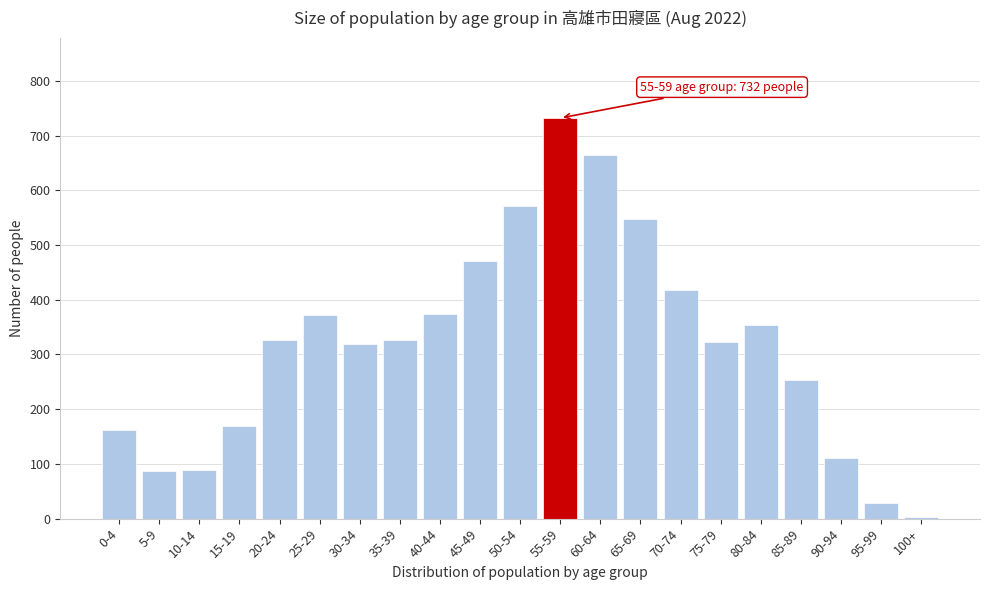

True or false: the data shows 114 at 45-49.

False